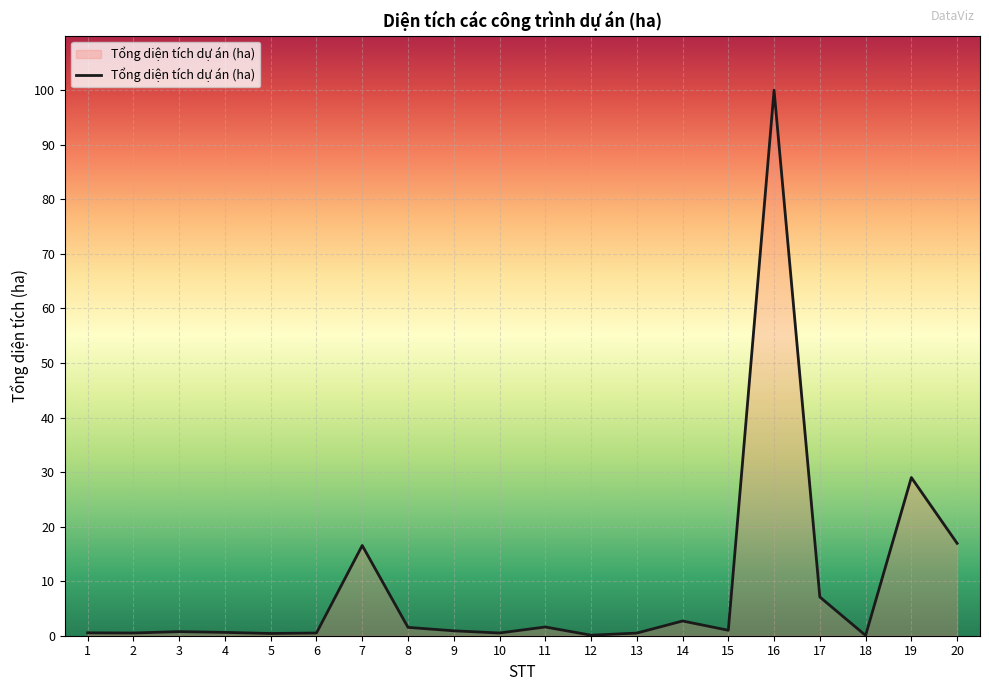

At which category does the chart reach its peak across all series?

16